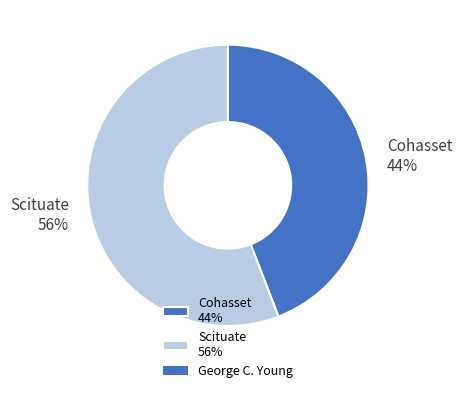

Is the sum of Cohasset and Scituate greater than half?

Yes